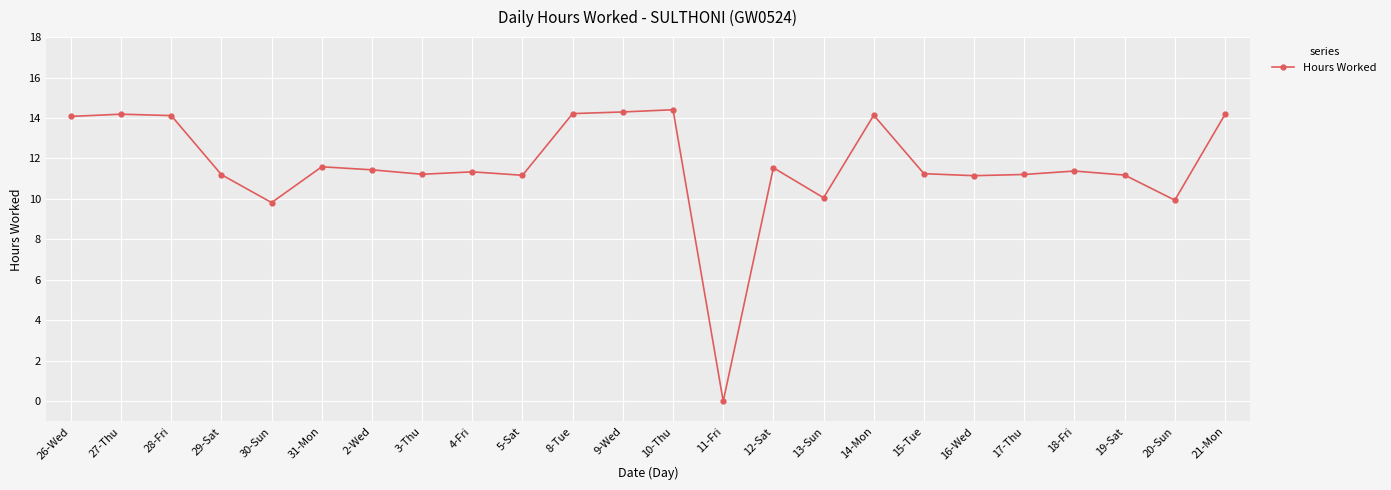

What is the maximum value shown in the chart?

14.4